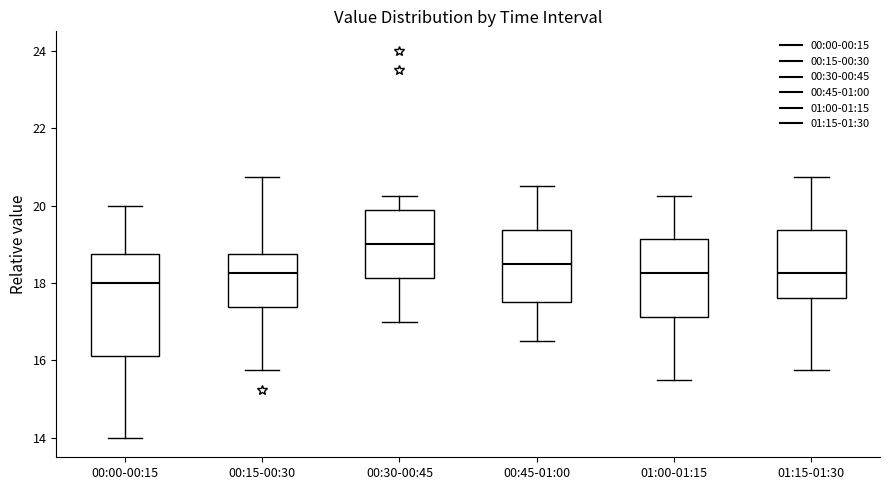

Which box has the lowest median line?

00:00-00:15